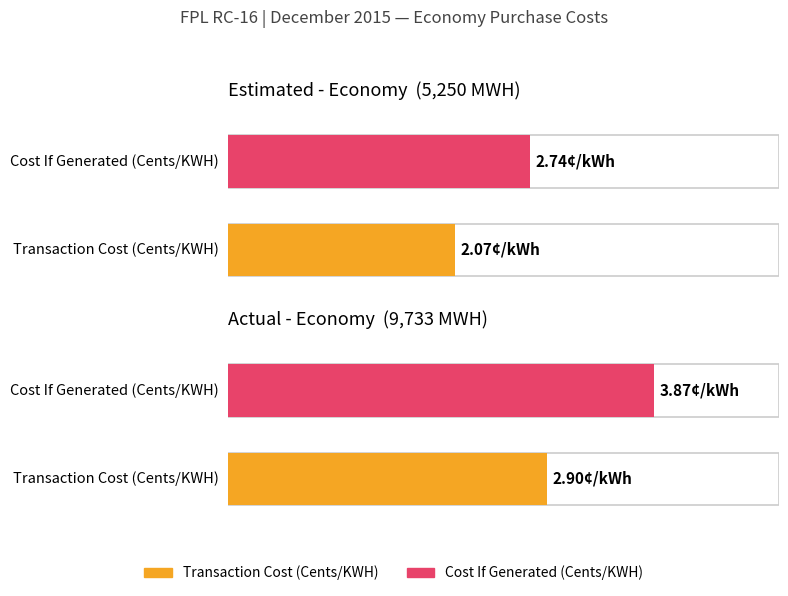

What is the difference between the highest and lowest values at Estimated (Economy)?

0.7